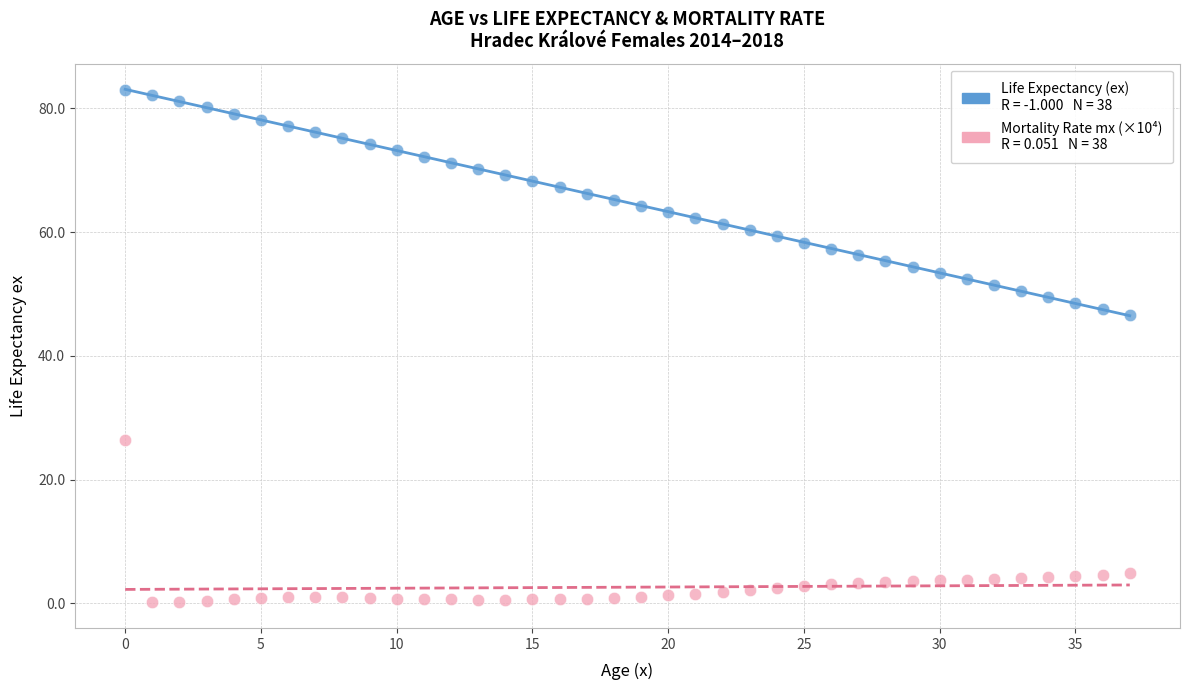

Across all series, what Y value is closest to 41?

46.6